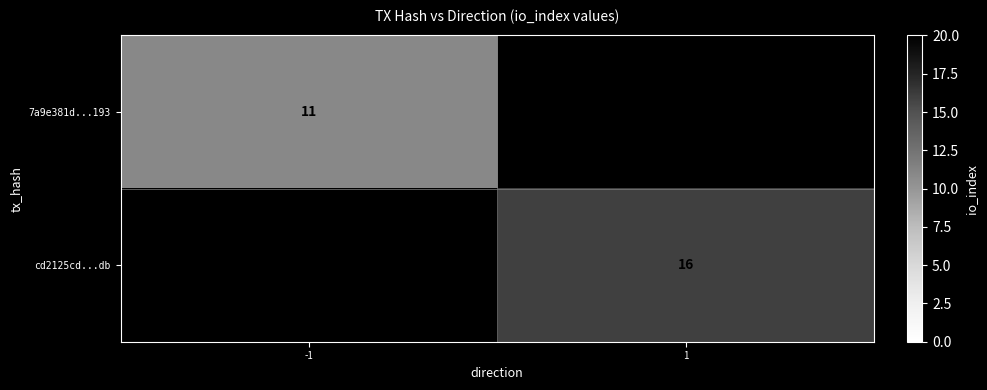

Which category has the lowest value across all series?

-1